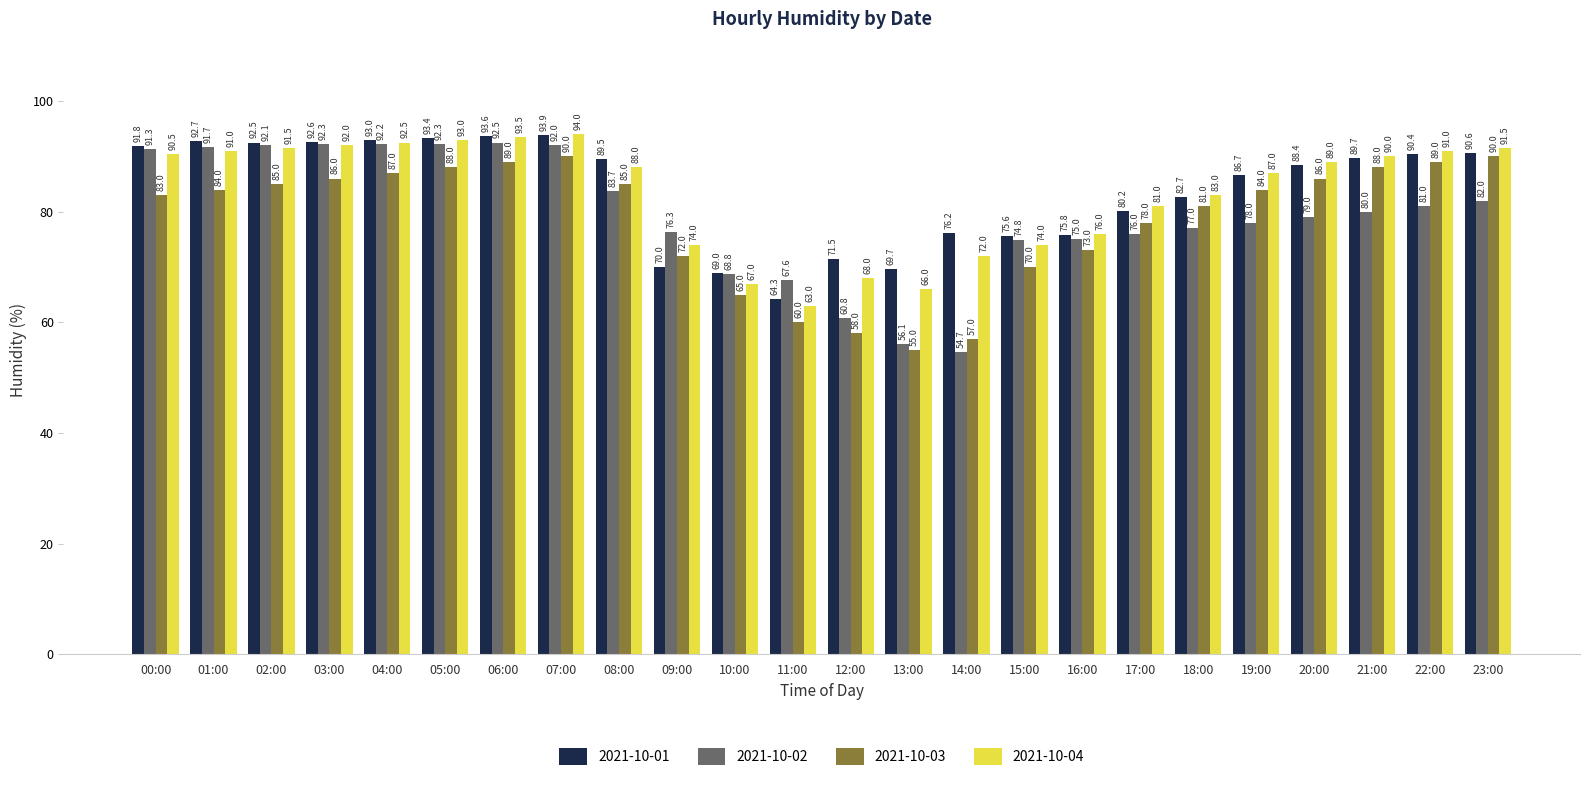

Reading left to right, what are all the values shown in this chart?

2021-10-01: 91.8	92.7	92.5	92.6	93.0	93.4	93.6	93.9	89.5	70.0	69.0	64.3	71.5	69.7	76.2	75.6	75.8	80.2	82.7	86.7	88.4	89.7	90.4	90.6
2021-10-02: 91.3	91.7	92.1	92.3	92.2	92.3	92.5	92.0	83.7	76.3	68.8	67.6	60.8	56.1	54.7	74.8	75.0	76.0	77.0	78.0	79.0	80.0	81.0	82.0
2021-10-03: 83.0	84.0	85.0	86.0	87.0	88.0	89.0	90.0	85.0	72.0	65.0	60.0	58.0	55.0	57.0	70.0	73.0	78.0	81.0	84.0	86.0	88.0	89.0	90.0
2021-10-04: 90.5	91.0	91.5	92.0	92.5	93.0	93.5	94.0	88.0	74.0	67.0	63.0	68.0	66.0	72.0	74.0	76.0	81.0	83.0	87.0	89.0	90.0	91.0	91.5